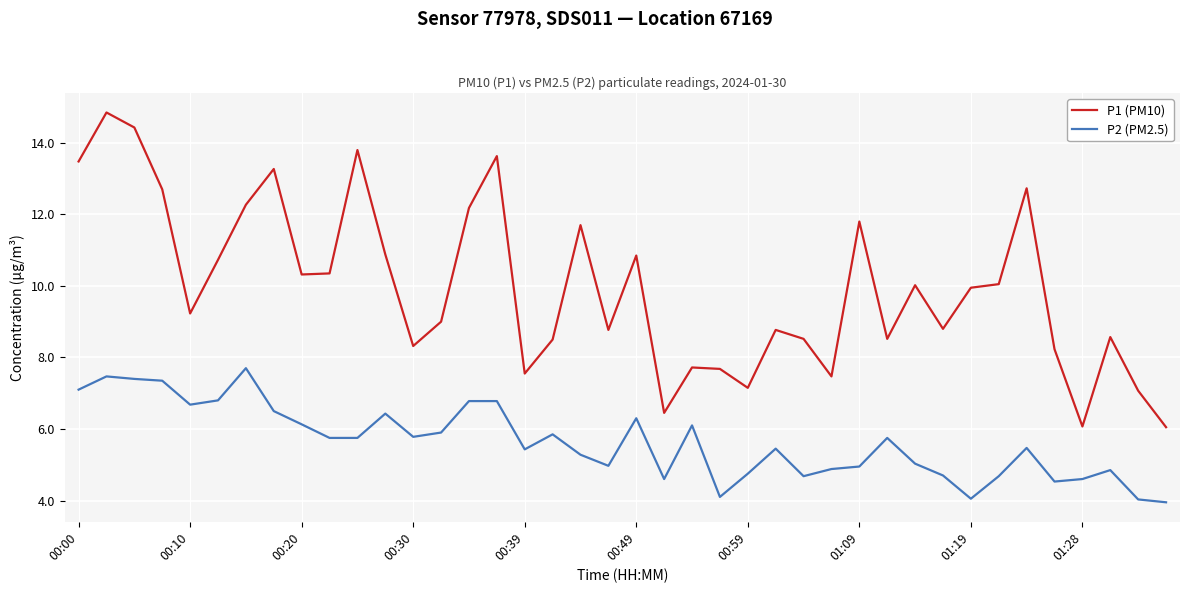

Is this an area chart (filled region under the line)?

No